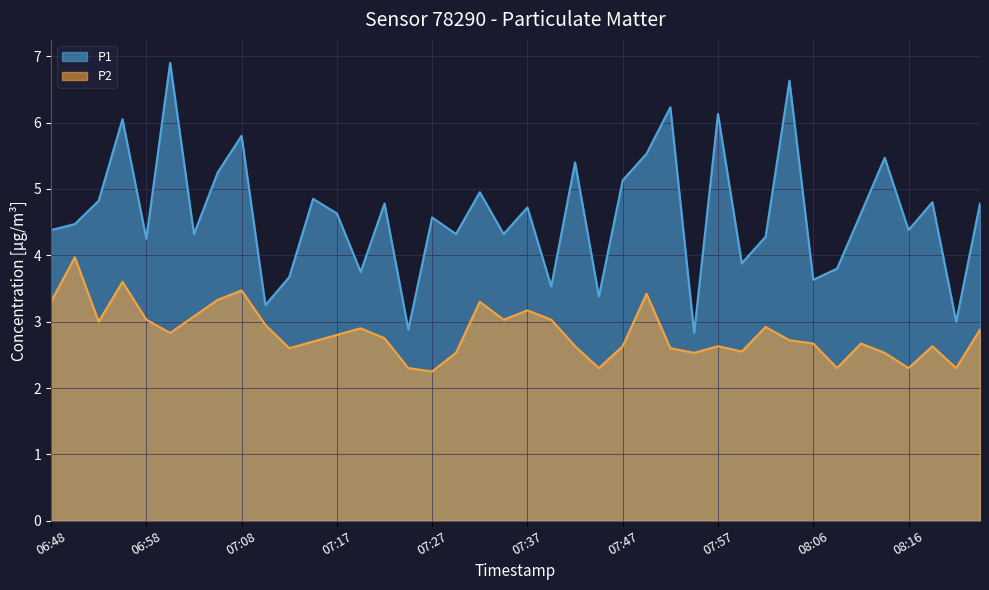

At which category does P1 reach its first local valley?

06:58